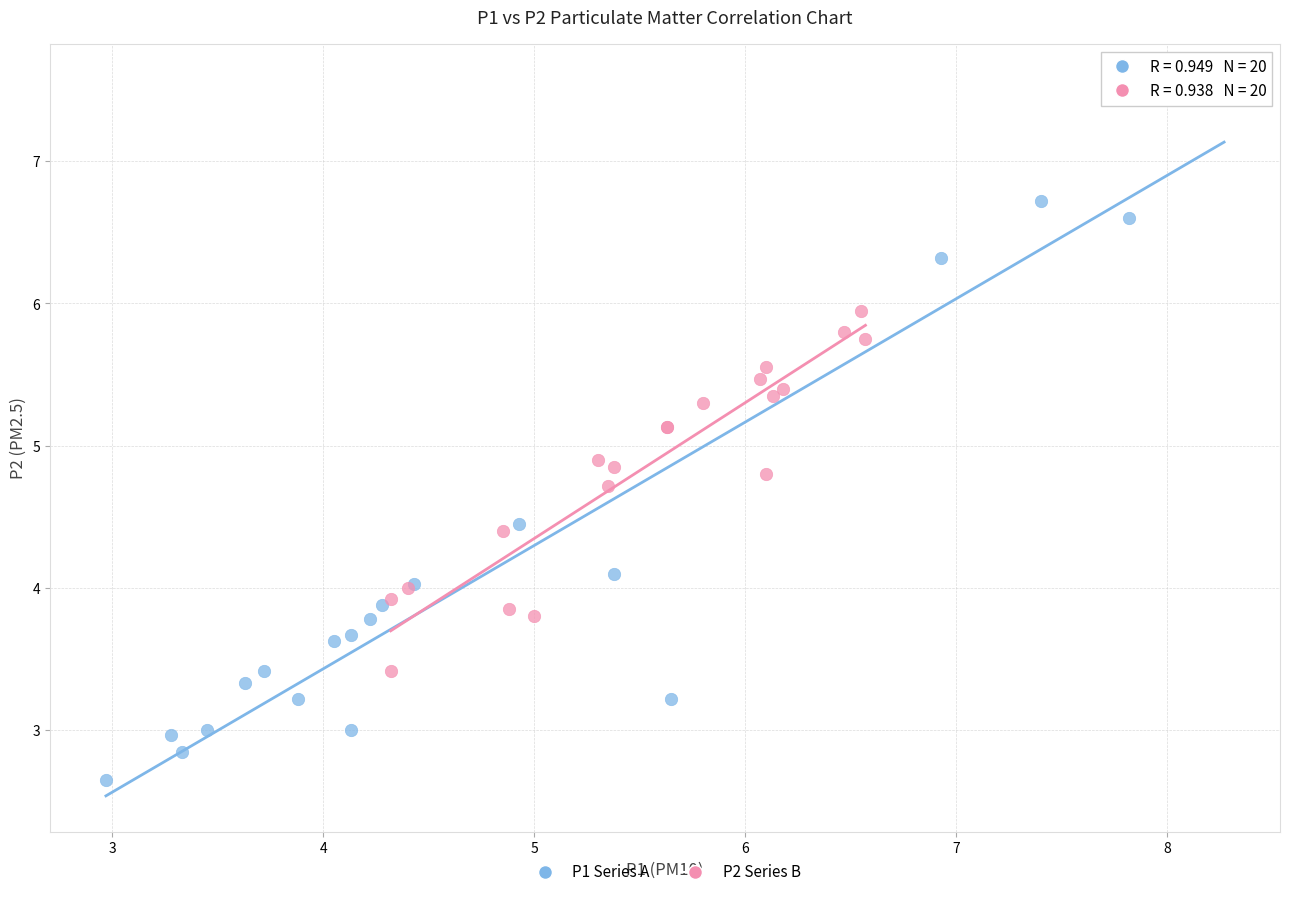

Which series reaches the maximum Y coordinate?

P1 Series A